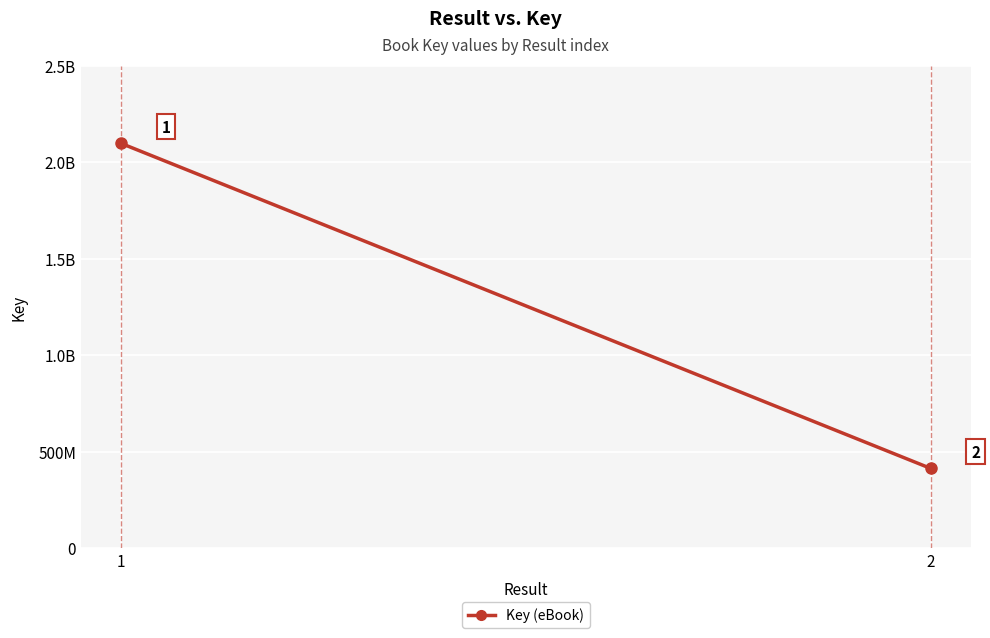

Reading left to right, extract all data points from this chart.

2096890542	413282179